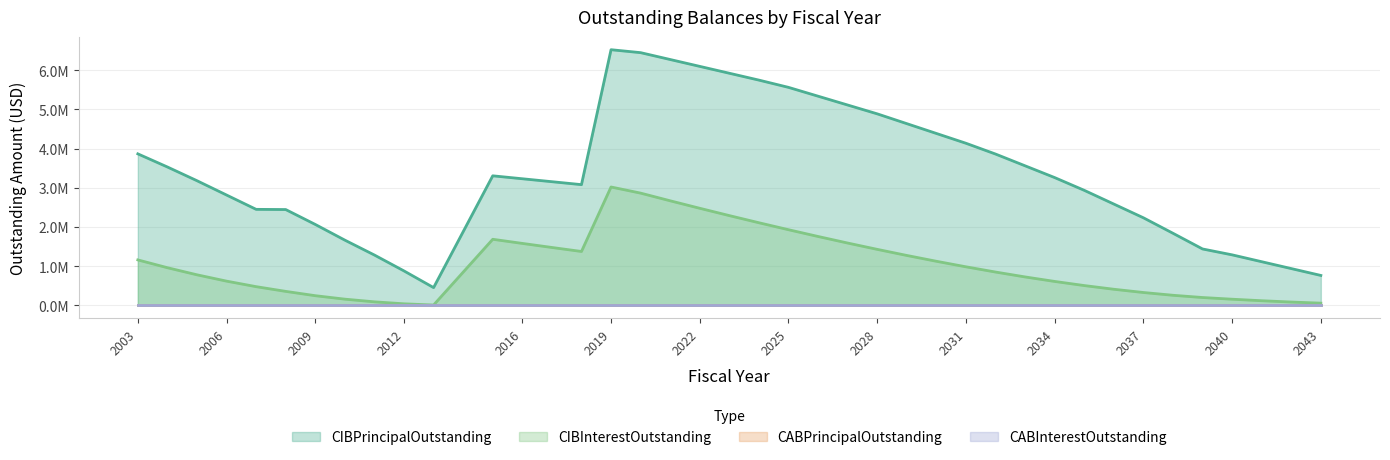

Where is the first local minimum for CIBPrincipalOutstanding?

2013